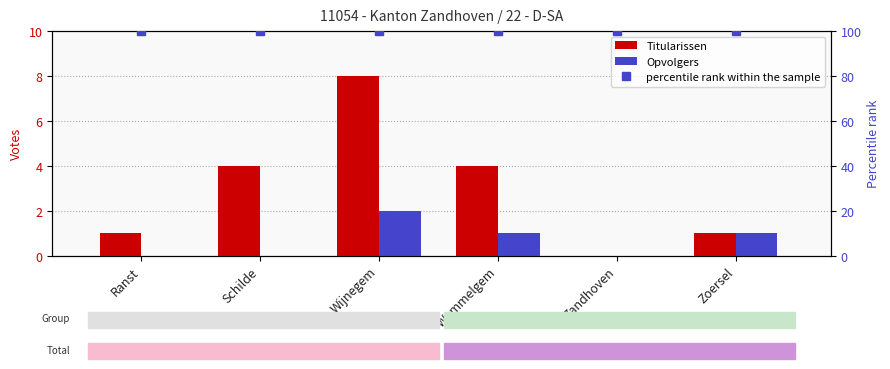

How many data points in Opvolgers are less than 1?

3